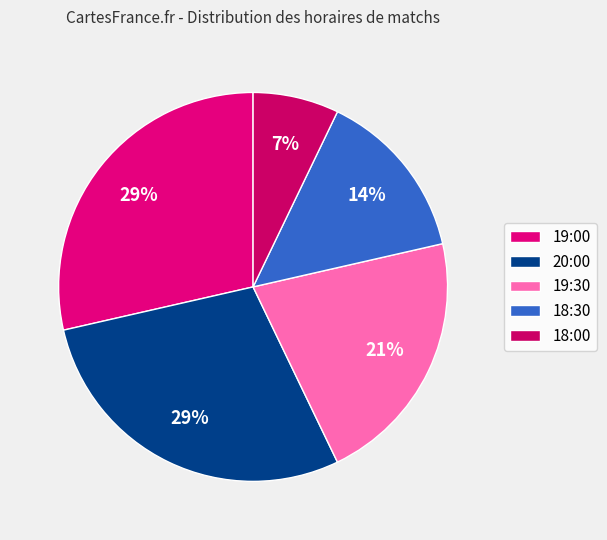

The 18:00 slice represents 1% of the pie. True or false?

False